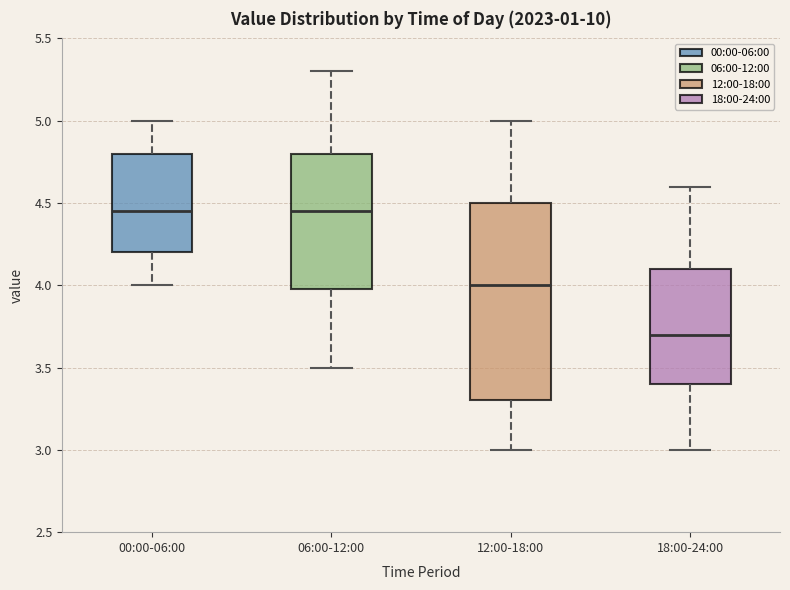

Reading left to right, transcribe this box plot: for each box, give where its median line is, the range the box spans, and where its two whiskers end, as read against the y-axis. The values are not printed on the chart, so give them approximately, as read against the axis.

00:00-06:00: median 4.45, box 4.20 to 4.80, whiskers 4.00 to 5.00
06:00-12:00: median 4.45, box 4.00 to 4.80, whiskers 3.50 to 5.30
12:00-18:00: median 4.00, box 3.30 to 4.50, whiskers 3.00 to 5.00
18:00-24:00: median 3.70, box 3.40 to 4.10, whiskers 3.00 to 4.60